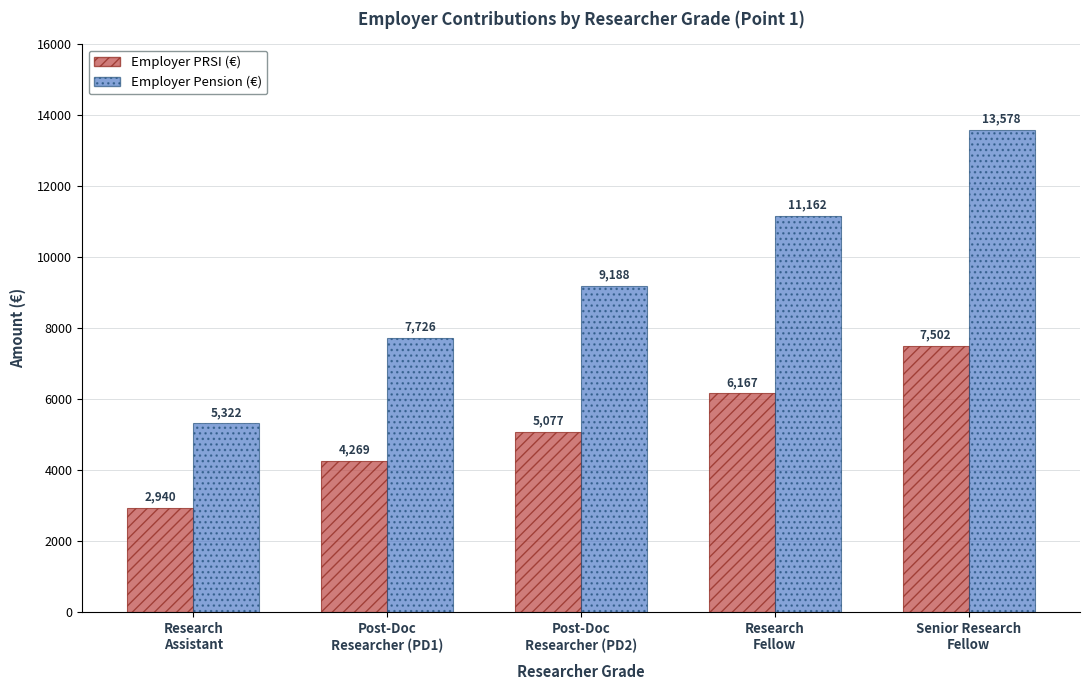

List the series in order of their peak value, highest first.

Employer Pension (€), Employer PRSI (€)